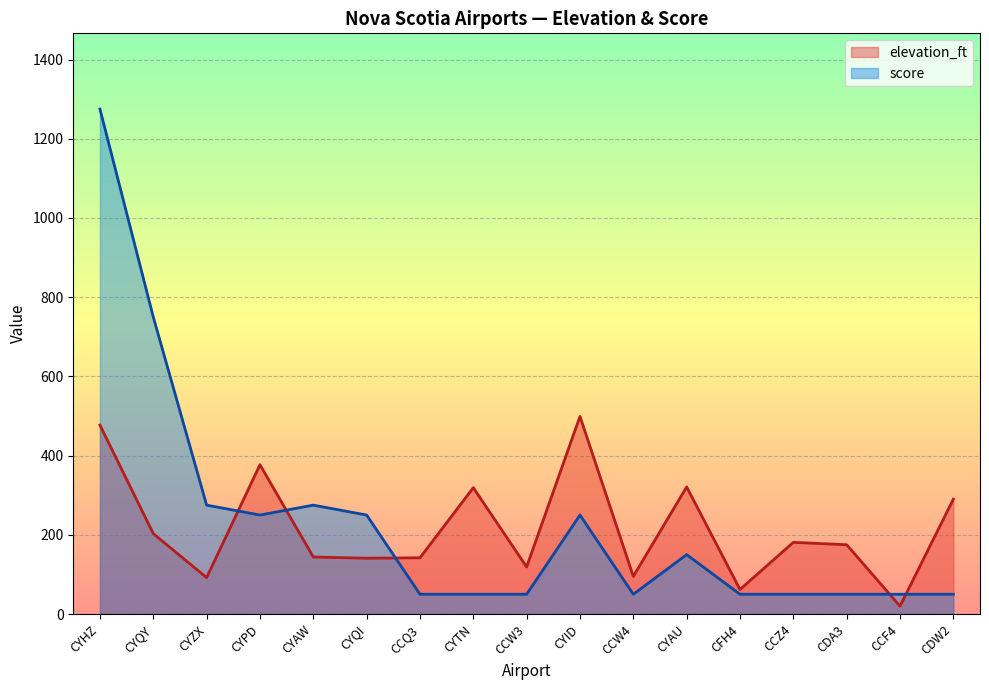

What is the difference between the second highest and minimum values in the elevation_ft series?

457